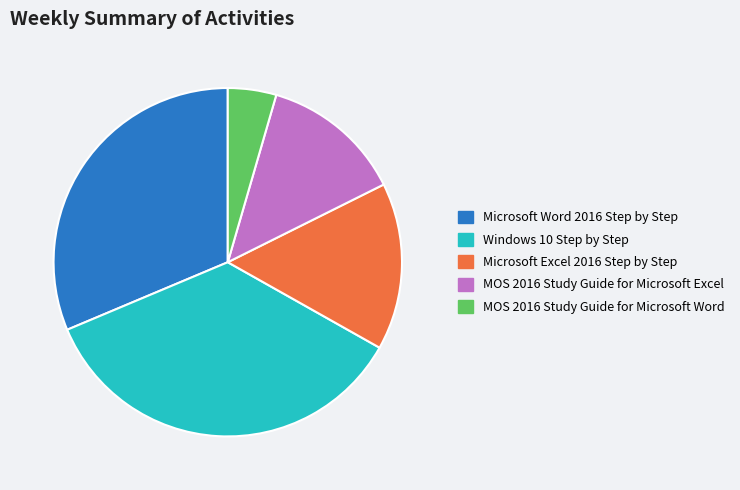

Which slice is the largest?

Windows 10 Step by Step